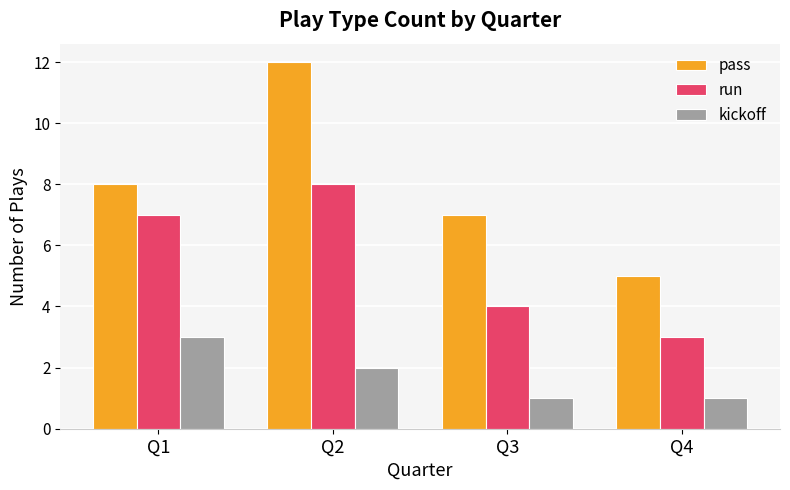

What is the difference between the maximum and minimum values in the kickoff series?

2